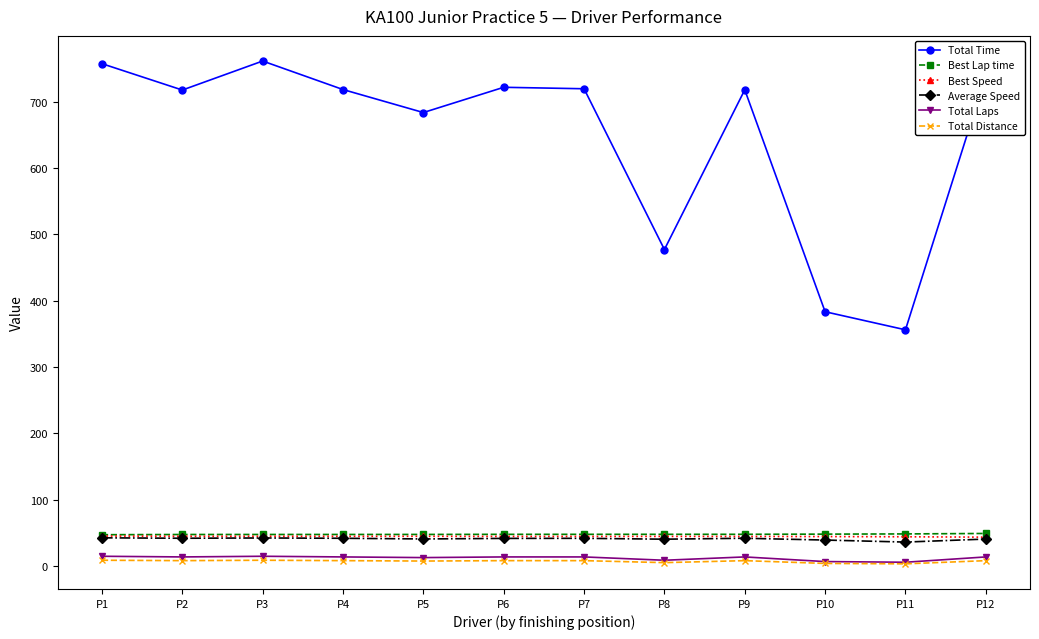

What is the total value across all series at P5?

838.4